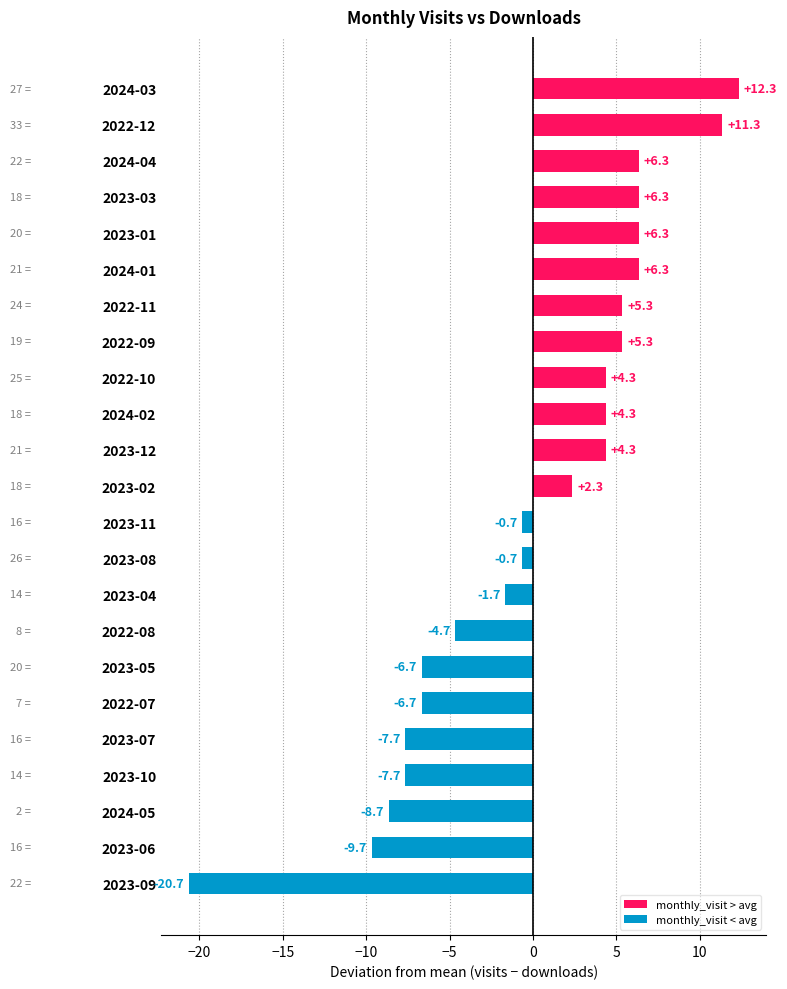

Reading top to bottom, what are all the values shown in this chart?

2024-03=12.3	2022-12=11.3	2024-04=6.3	2023-03=6.3	2023-01=6.3	2024-01=6.3	2022-11=5.3	2022-09=5.3	2022-10=4.3	2024-02=4.3	2023-12=4.3	2023-02=2.3	2023-11=-0.7	2023-08=-0.7	2023-04=-1.7	2022-08=-4.7	2023-05=-6.7	2022-07=-6.7	2023-07=-7.7	2023-10=-7.7	2024-05=-8.7	2023-06=-9.7	2023-09=-20.7